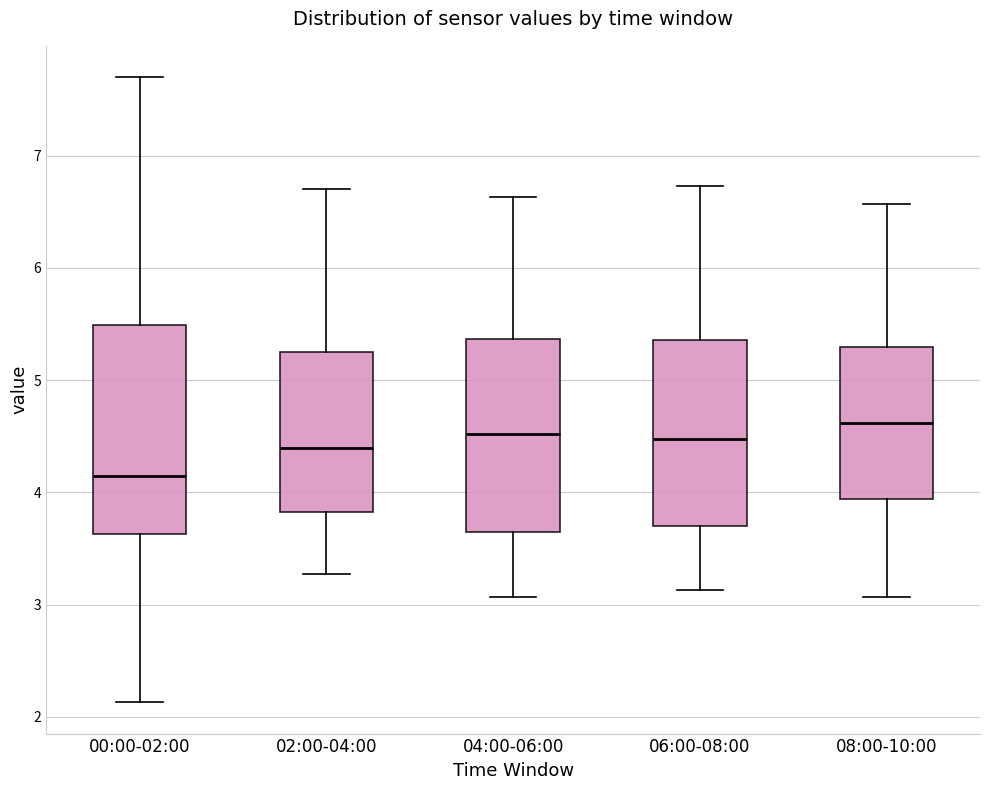

Where is the lower edge of the box for 00:00-02:00 on the y-axis? The values are not printed on the chart, so give them approximately, as read against the axis.

3.6